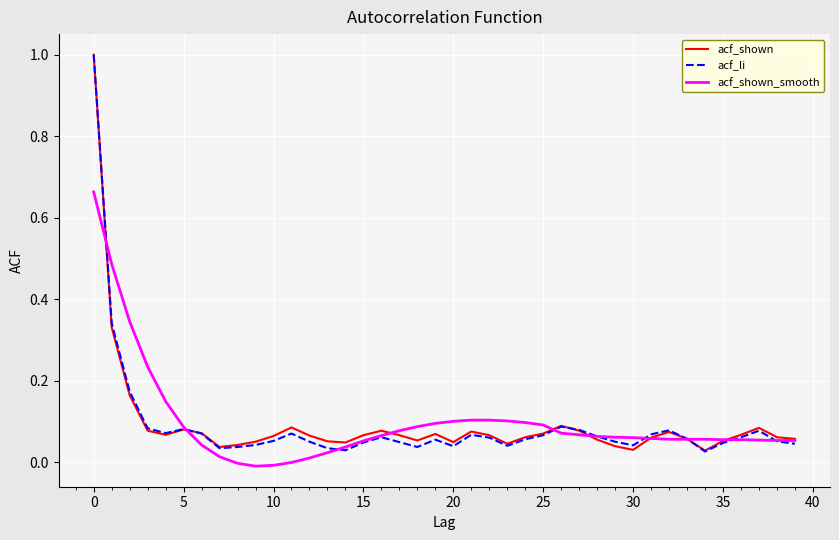

What is the maximum value shown in the chart?

1.0